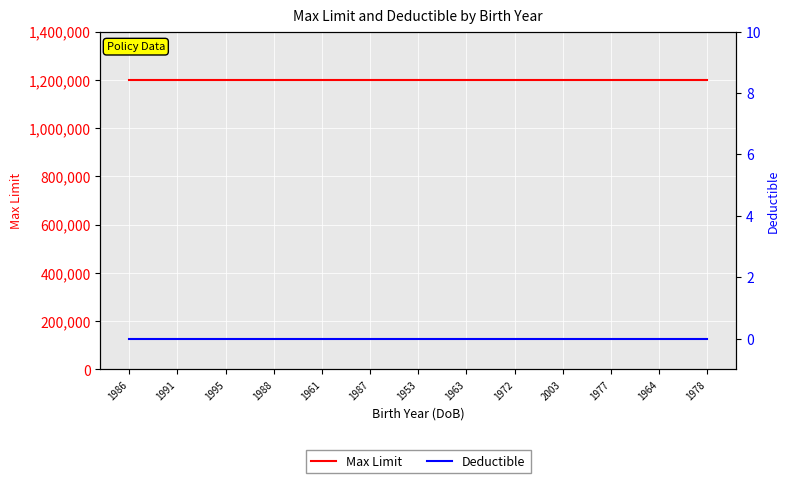

At how many categories does at least one series exceed 16779?

13